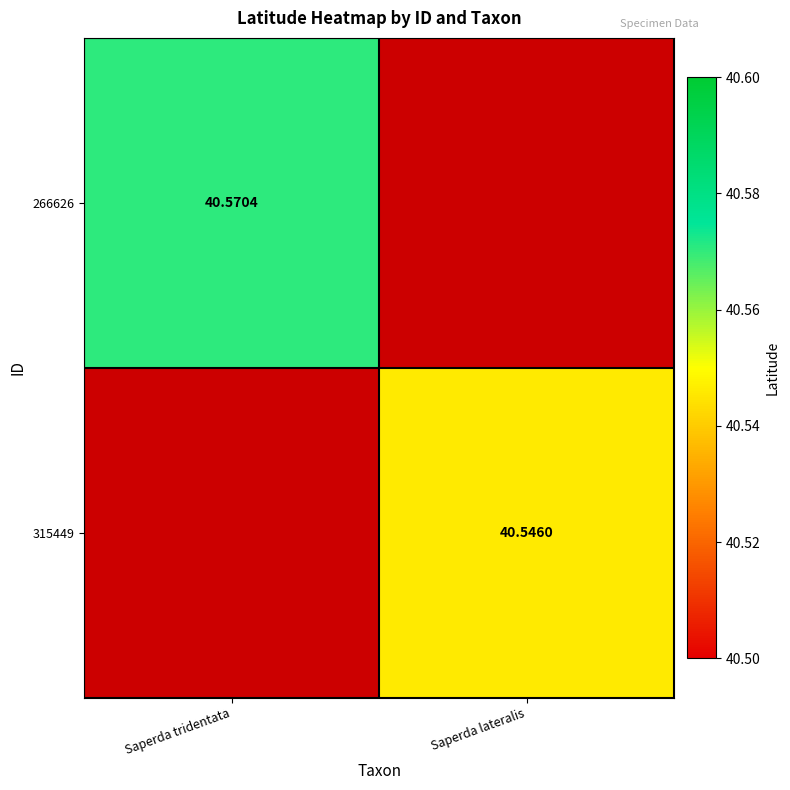

What is the smallest value displayed?

40.5